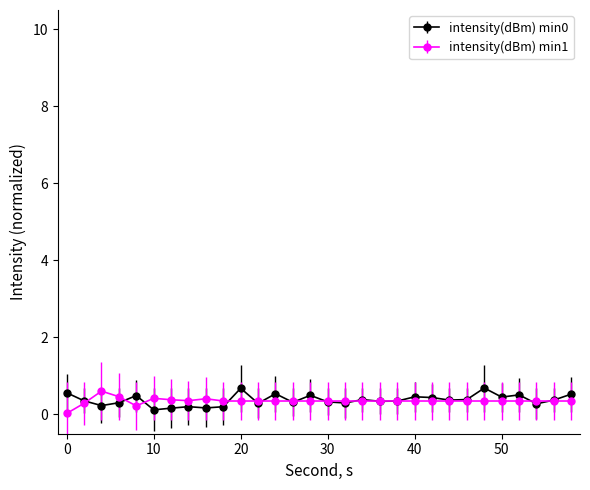

What is the highest value of the intensity(dBm) min0 series?

0.7